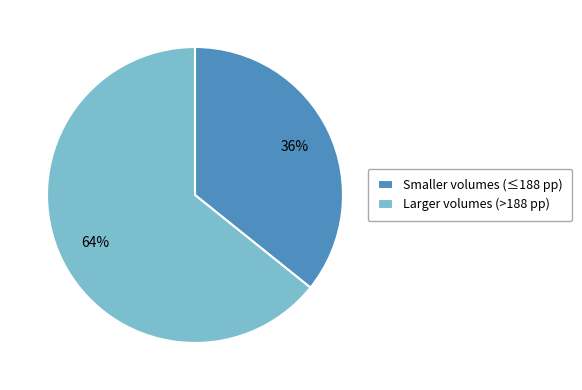

Rank the categories by value from lowest to highest.

Smaller volumes (≤188 pp), Larger volumes (>188 pp)